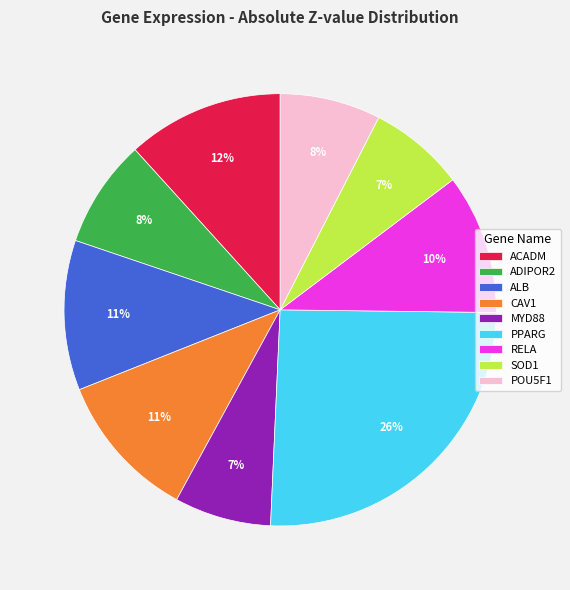

The CAV1 slice represents 11% of the pie. True or false?

True